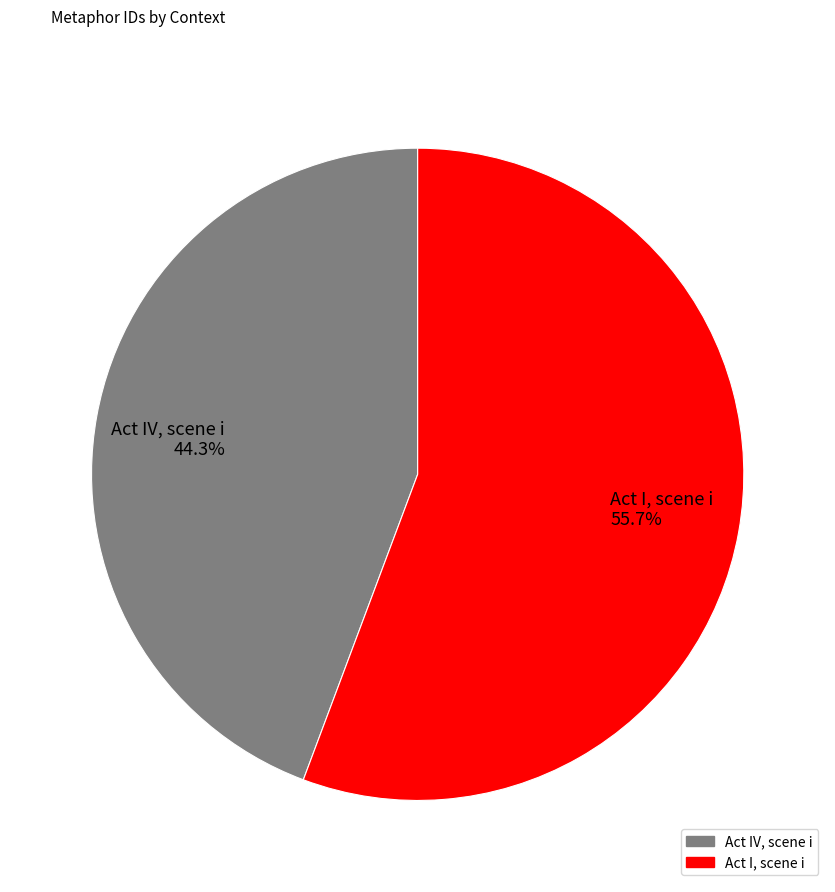

Count the number of slices in the pie.

2